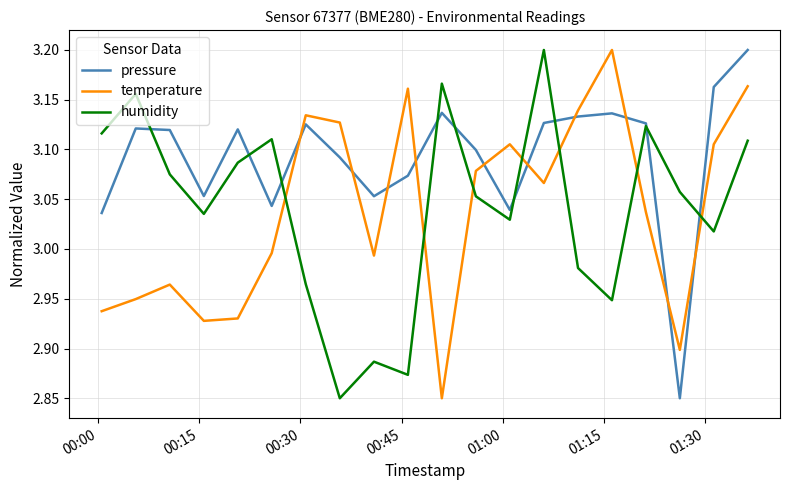

After their last crossing, which series has the higher values: temperature or pressure?

pressure